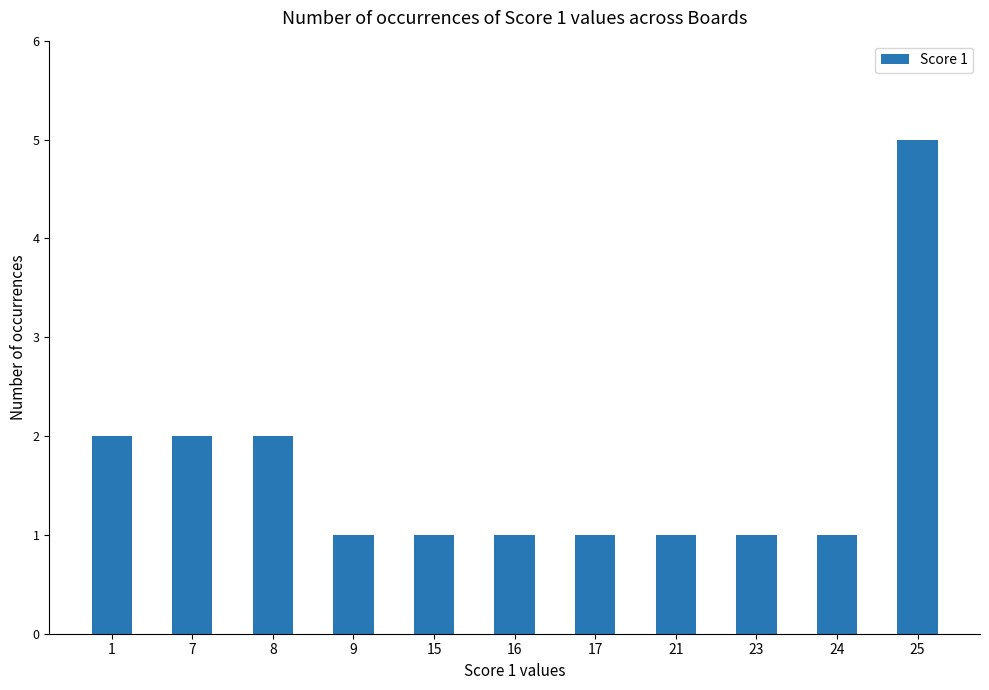

Read the value at 9.

1